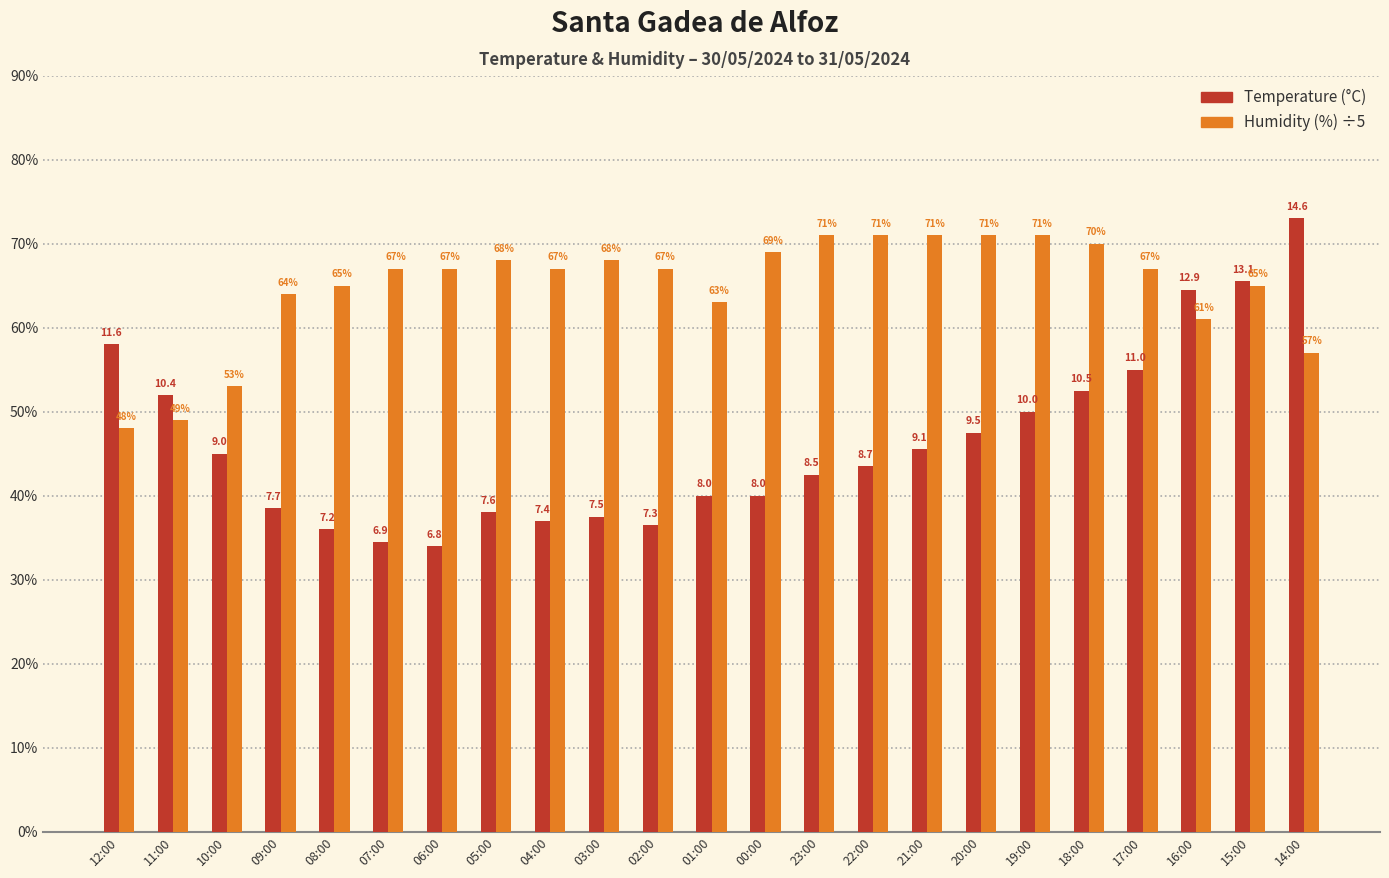

Are the bars horizontal?

No